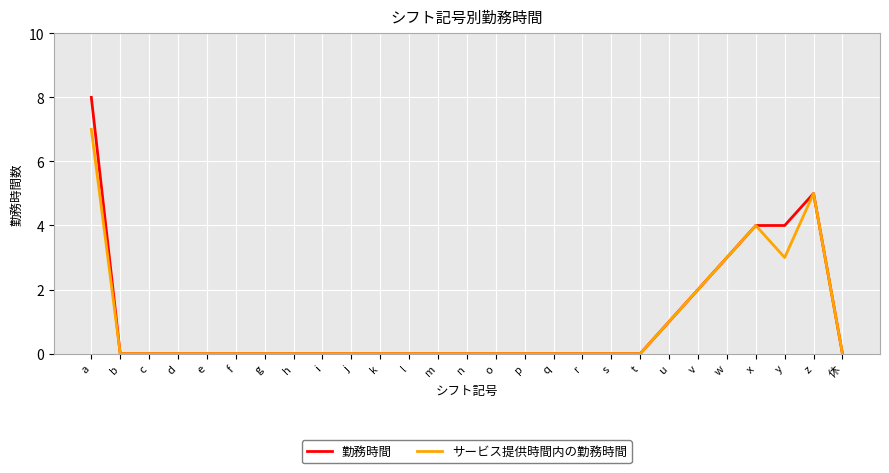

Which category has the highest value in the サービス提供時間内の勤務時間 series?

a